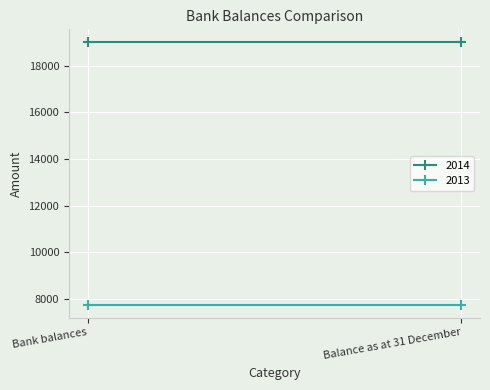

List the series in order of their overall mean, lowest first.

2013, 2014